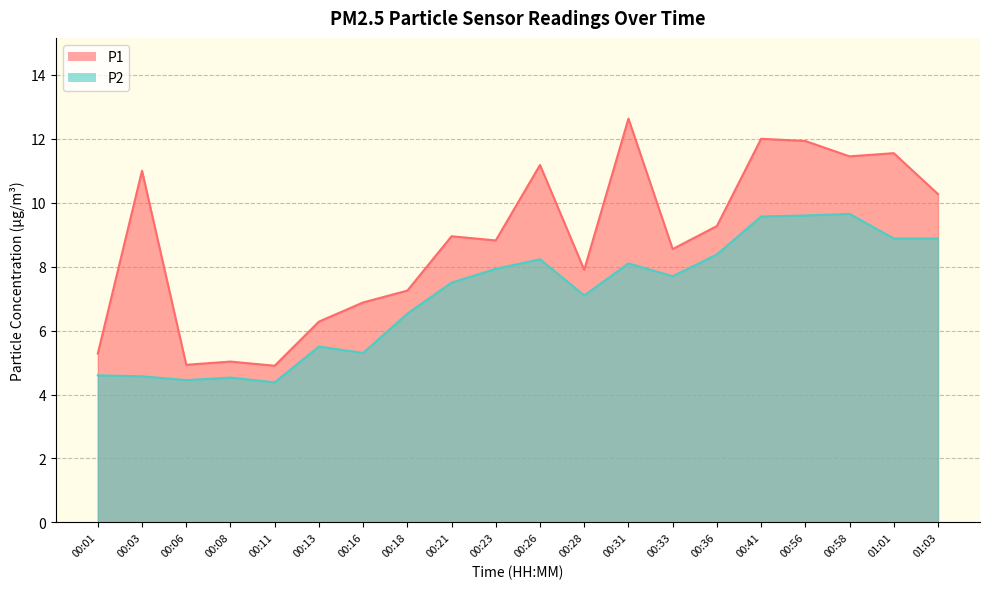

The P1 series shows 6.9 at 00:16. True or false?

True